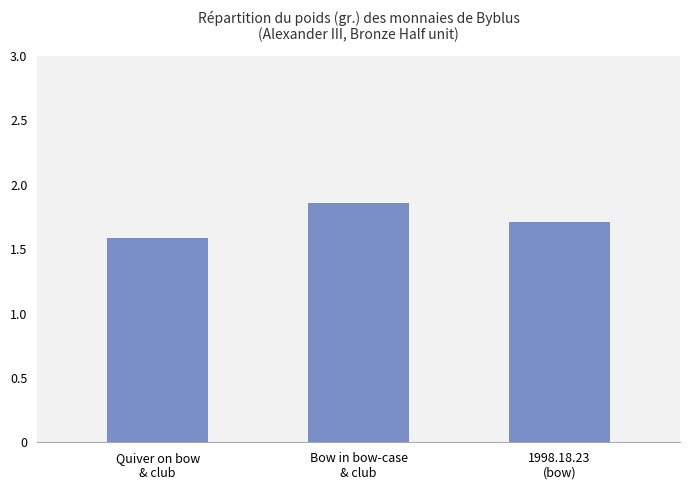

The chart shows a value of 2.7 at Quiver on bow
& club. True or false?

False